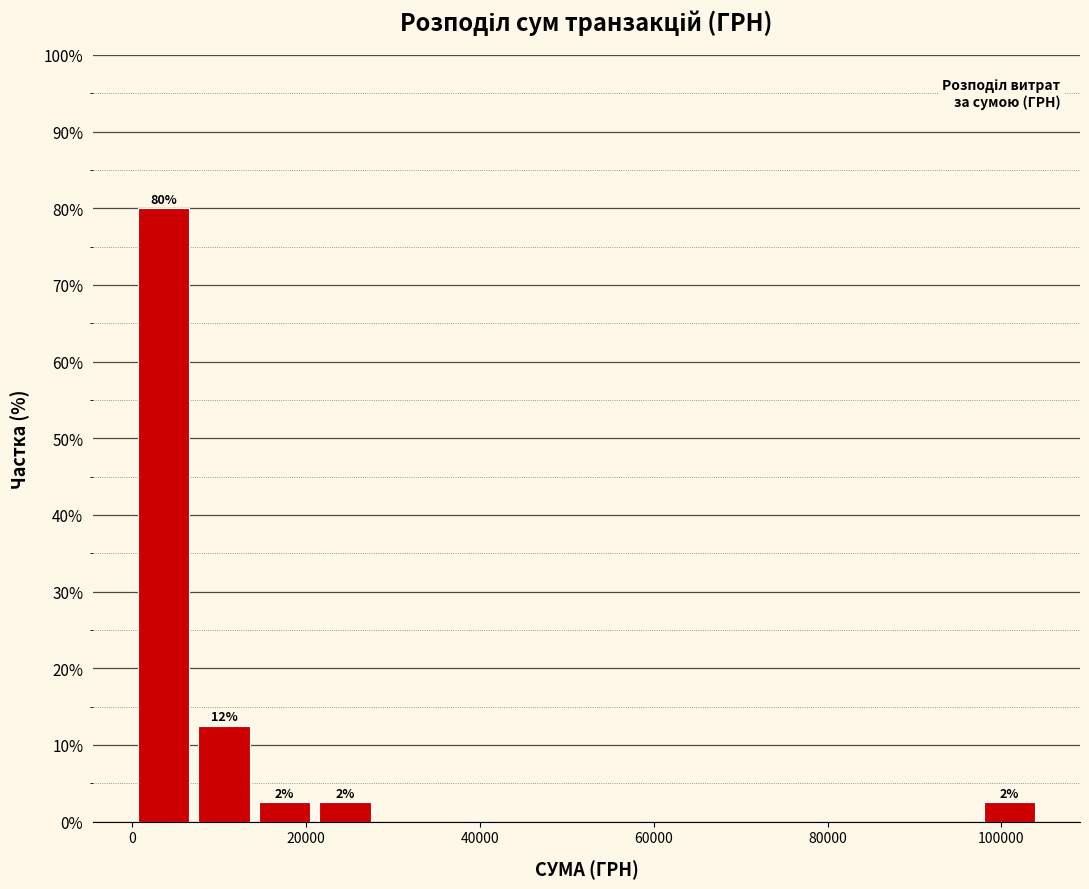

Read against the x-axis, roughly where is the centre of the tallest bar?

4000